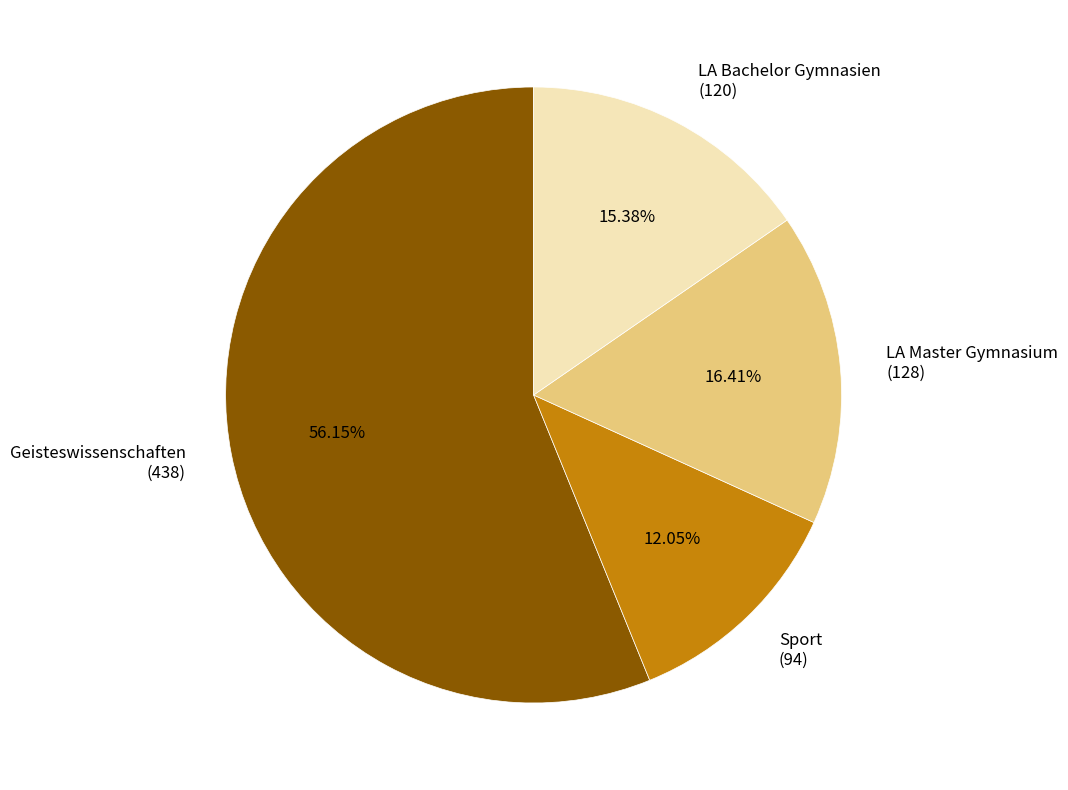

Rank the categories by value from highest to lowest.

Geisteswissenschaften (438), LA Master Gymnasium (128), LA Bachelor Gymnasien (120), Sport (94)